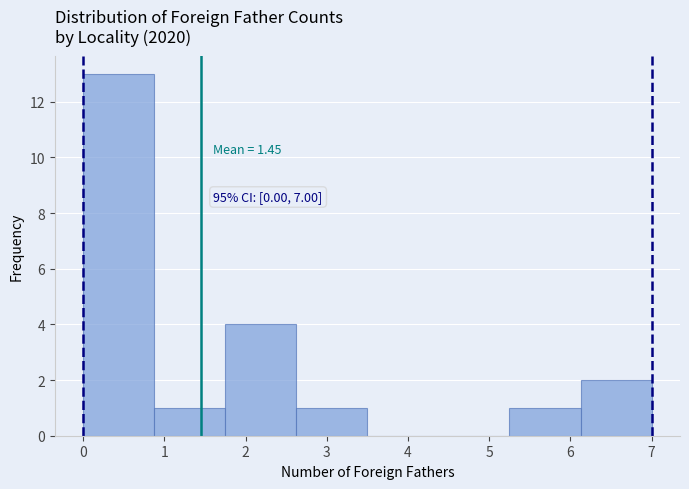

Which range on the x-axis has the tallest bar?

0.0 to 0.9